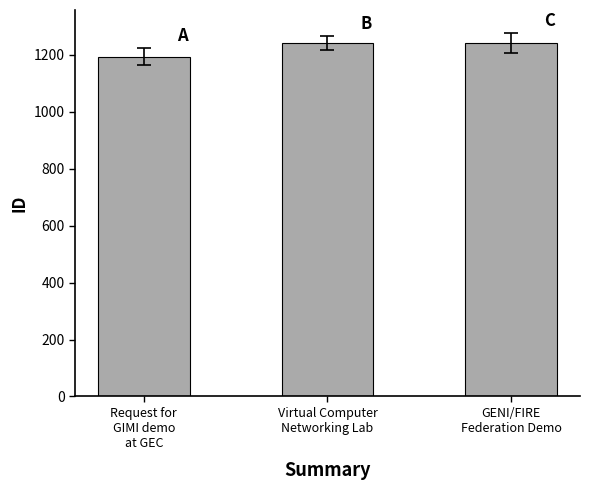

Does the chart contain any negative values?

No